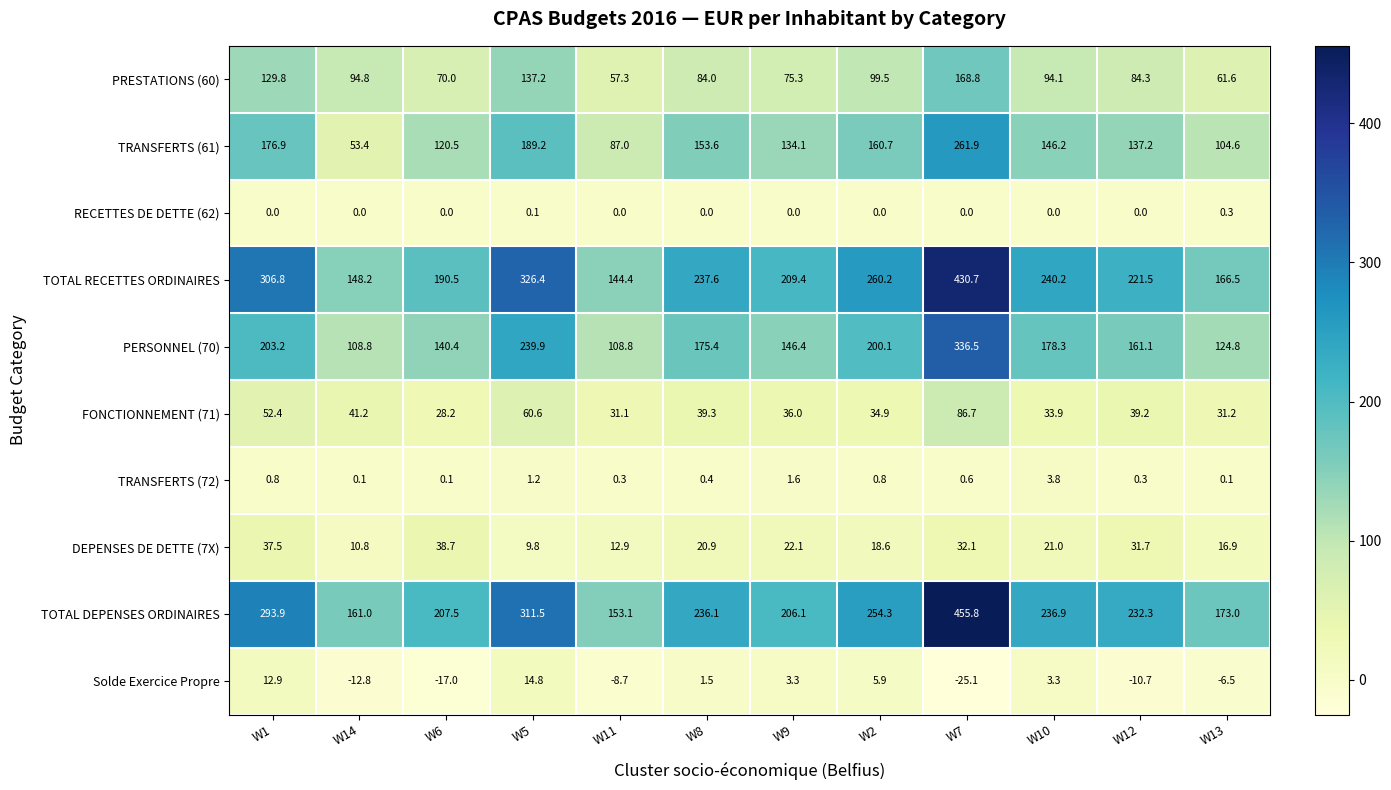

Read the TOTAL RECETTES ORDINAIRES value at W11.

144.4